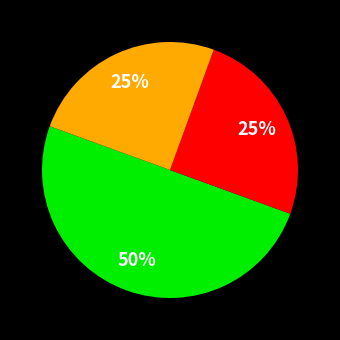

To the nearest percent, what is the average slice percentage?

33%